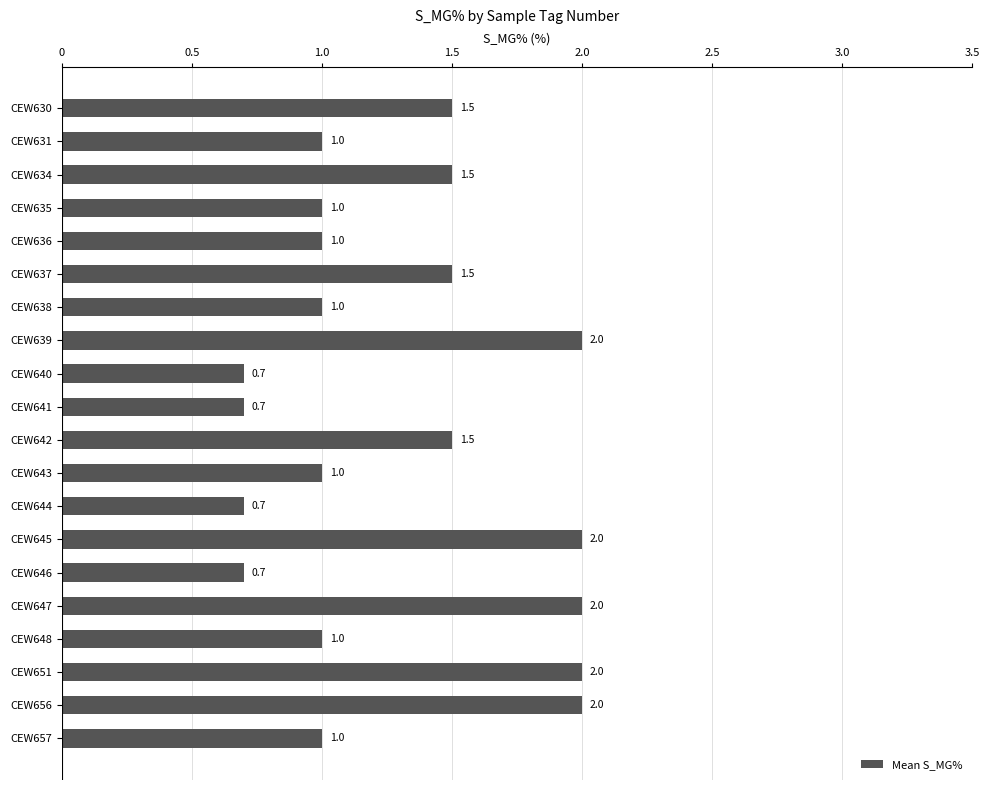

The chart shows a value of 2.5 at CEW630. True or false?

False